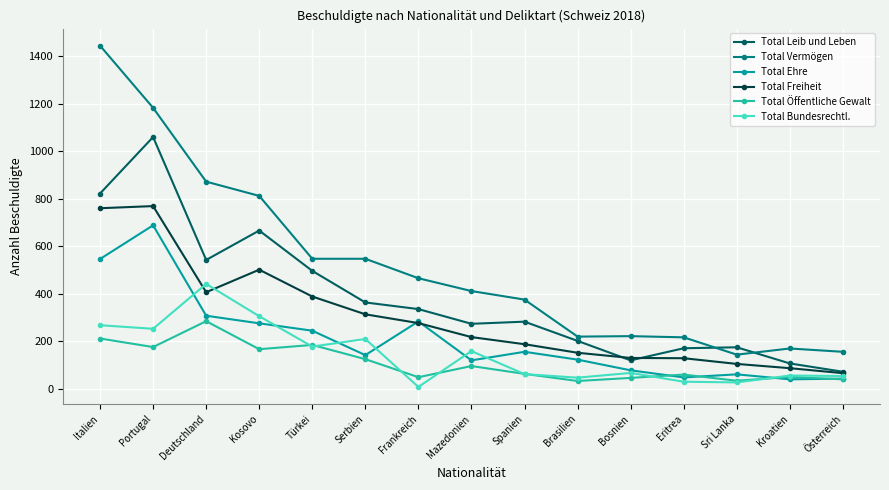

What is the maximum value for Total Bundesrechtl.?

441